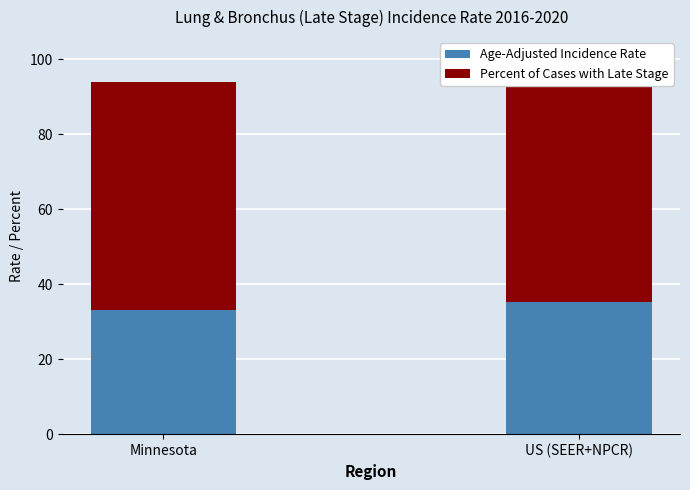

How many data points in Percent of Cases with Late Stage are above 65?

1